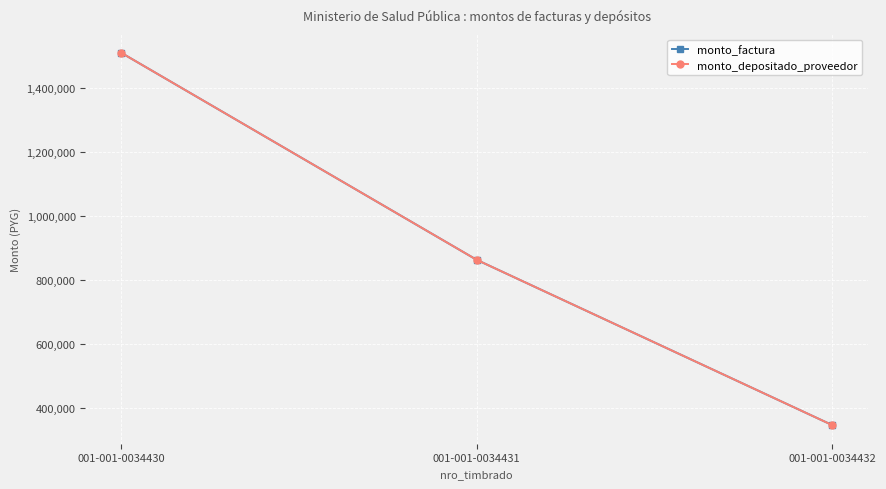

Which category has the lowest value in the monto_factura series?

001-001-0034432